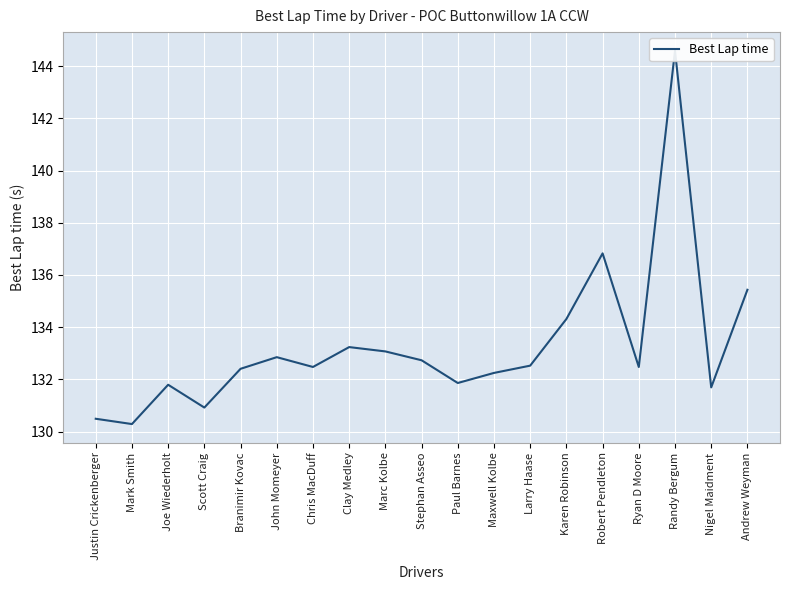

Where does the data first go above 132?

Branimir Kovac